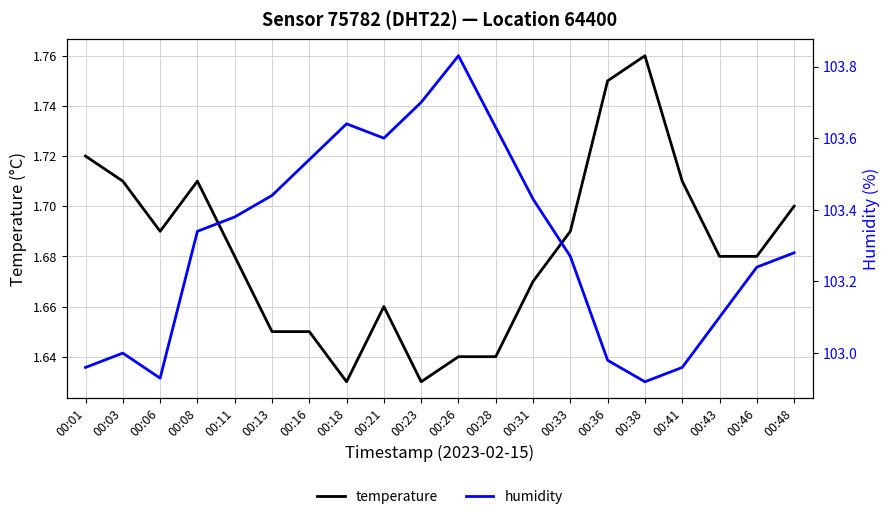

Which series has the largest total across all categories?

humidity